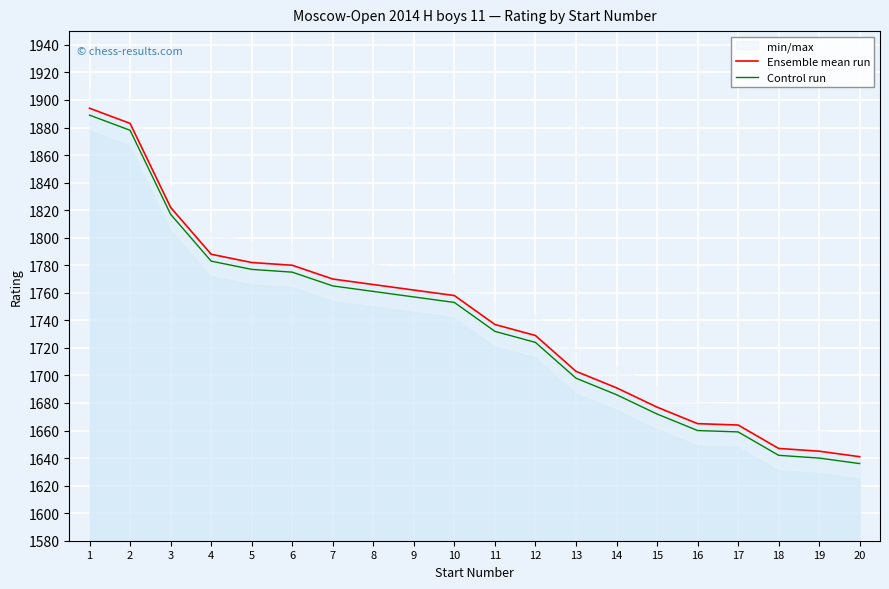

True or false: Control run and Ensemble mean run intersect in this chart.

False